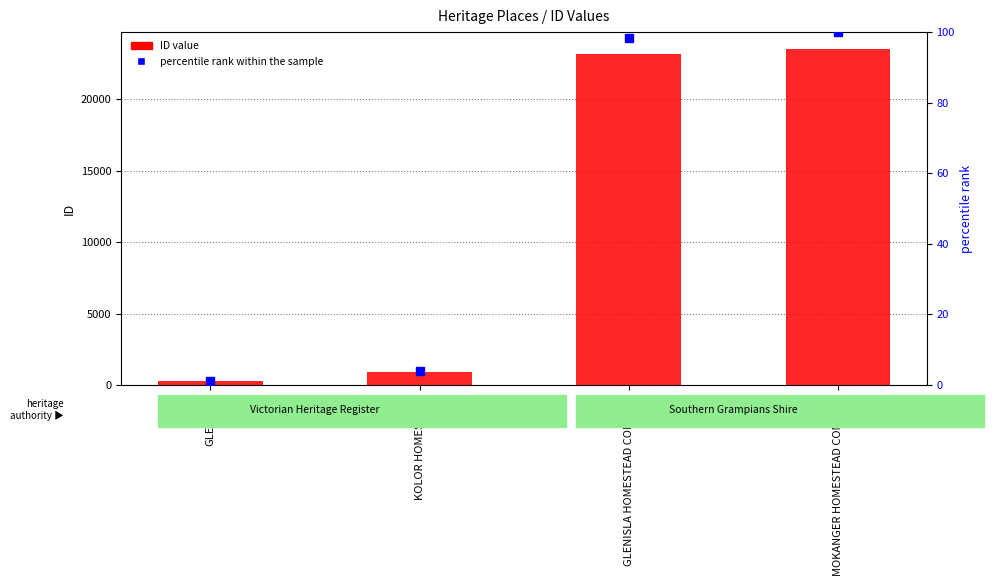

What is the sum of all ID value values?

47902.0